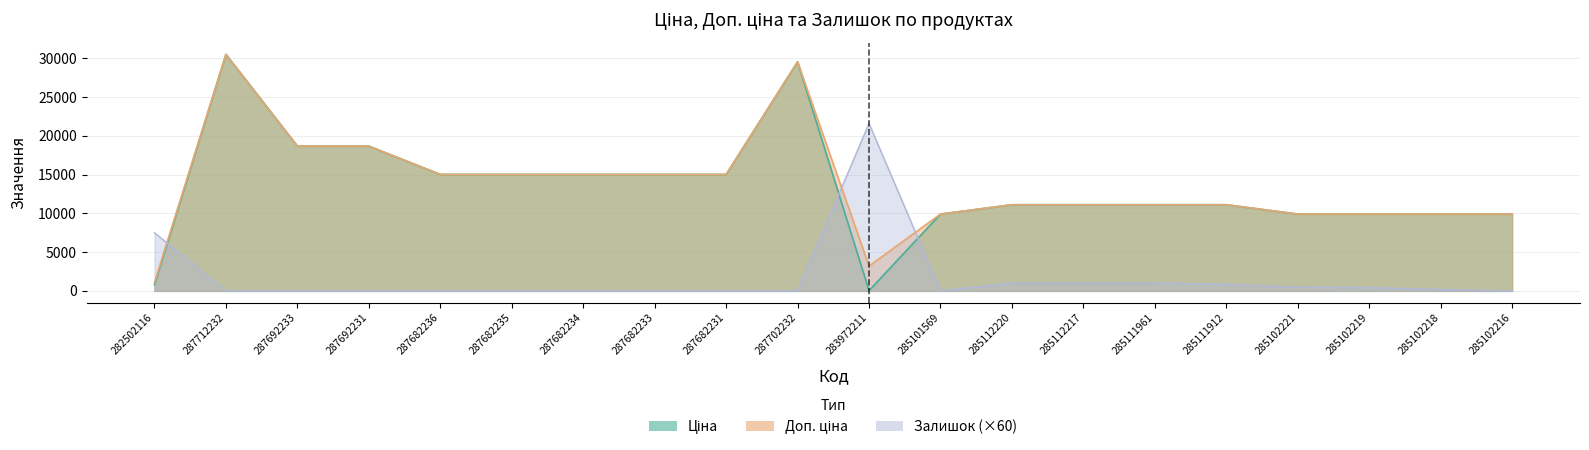

Where is the first local maximum for Залишок?

283972211